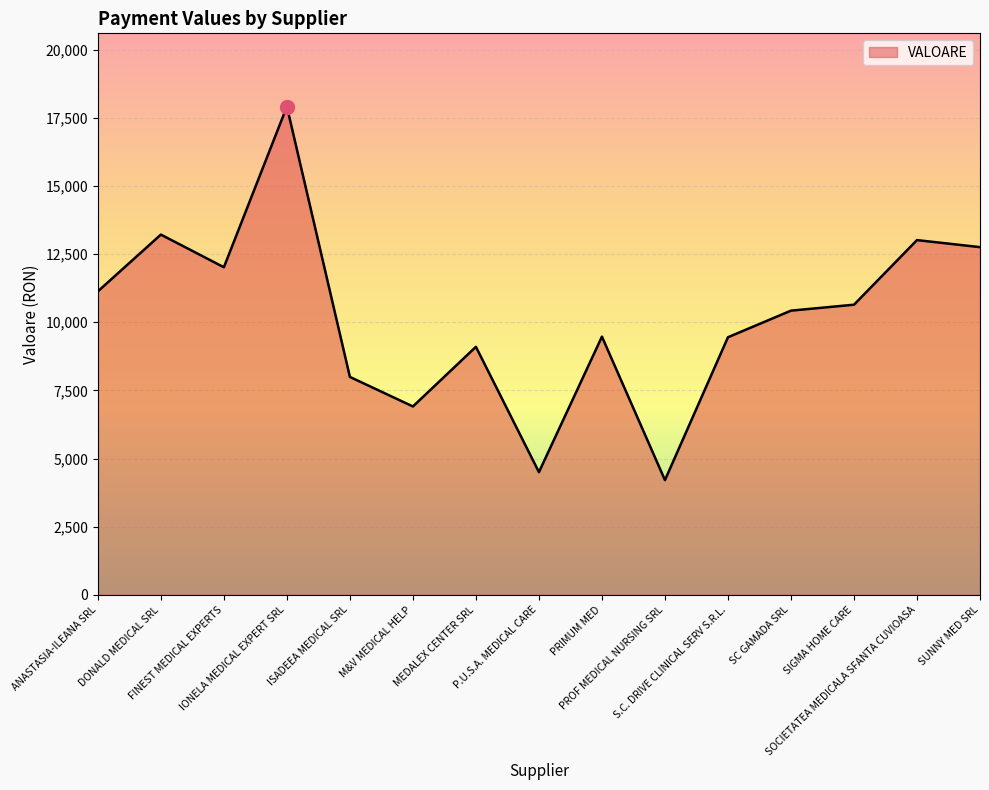

What is the difference between the maximum and minimum values?

13705.5